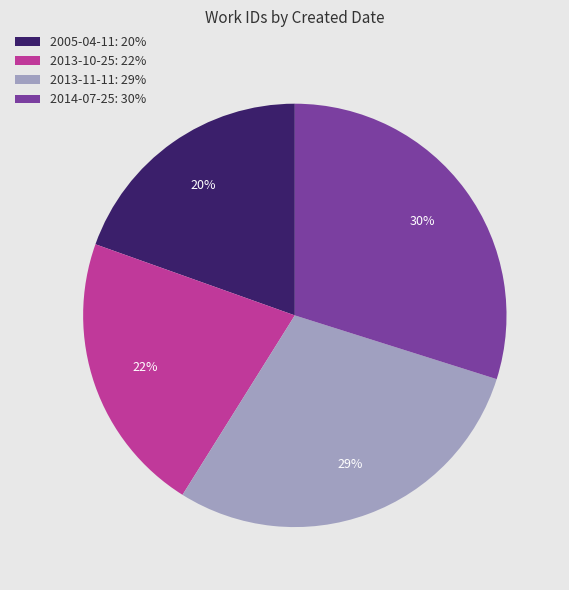

To the nearest percent, what percentage of the pie is 2005-04-11?

20%